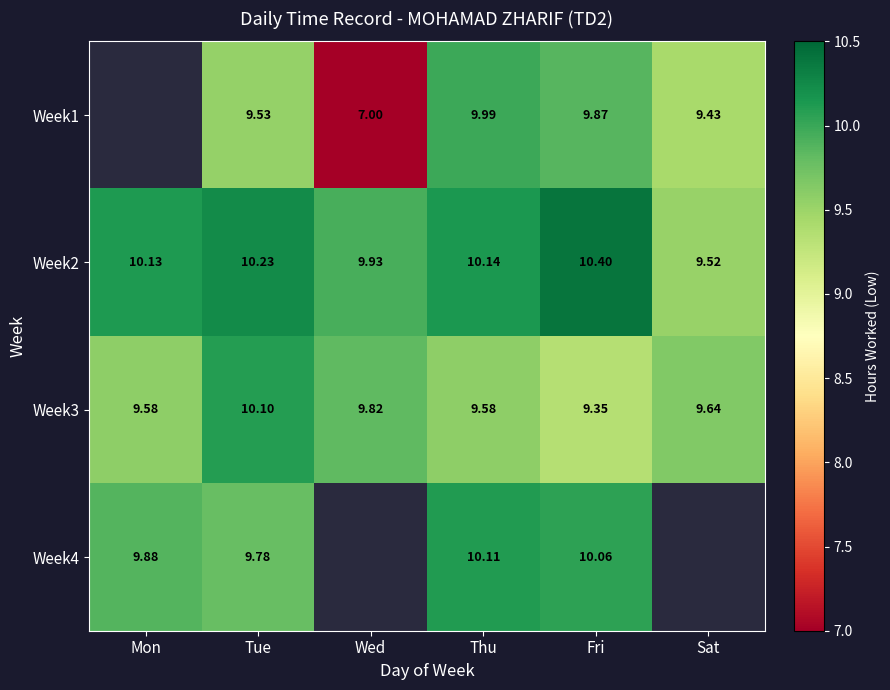

List the labels in order of Week2 value, largest first.

Fri, Tue, Thu, Mon, Wed, Sat